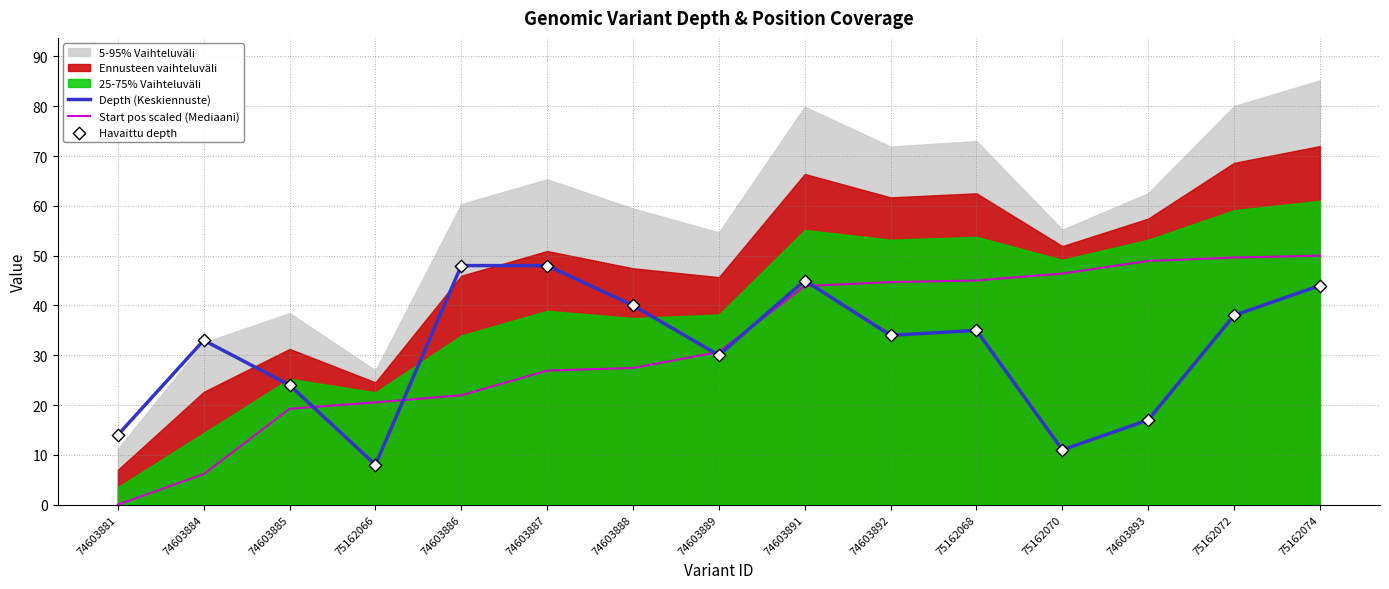

Which series has the widest spread of Y values?

Start pos scaled (Mediaani)